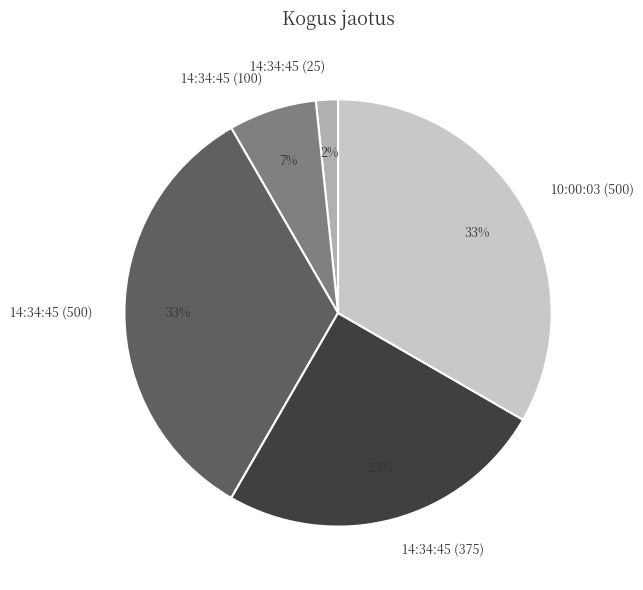

Is there a majority slice in this chart?

No